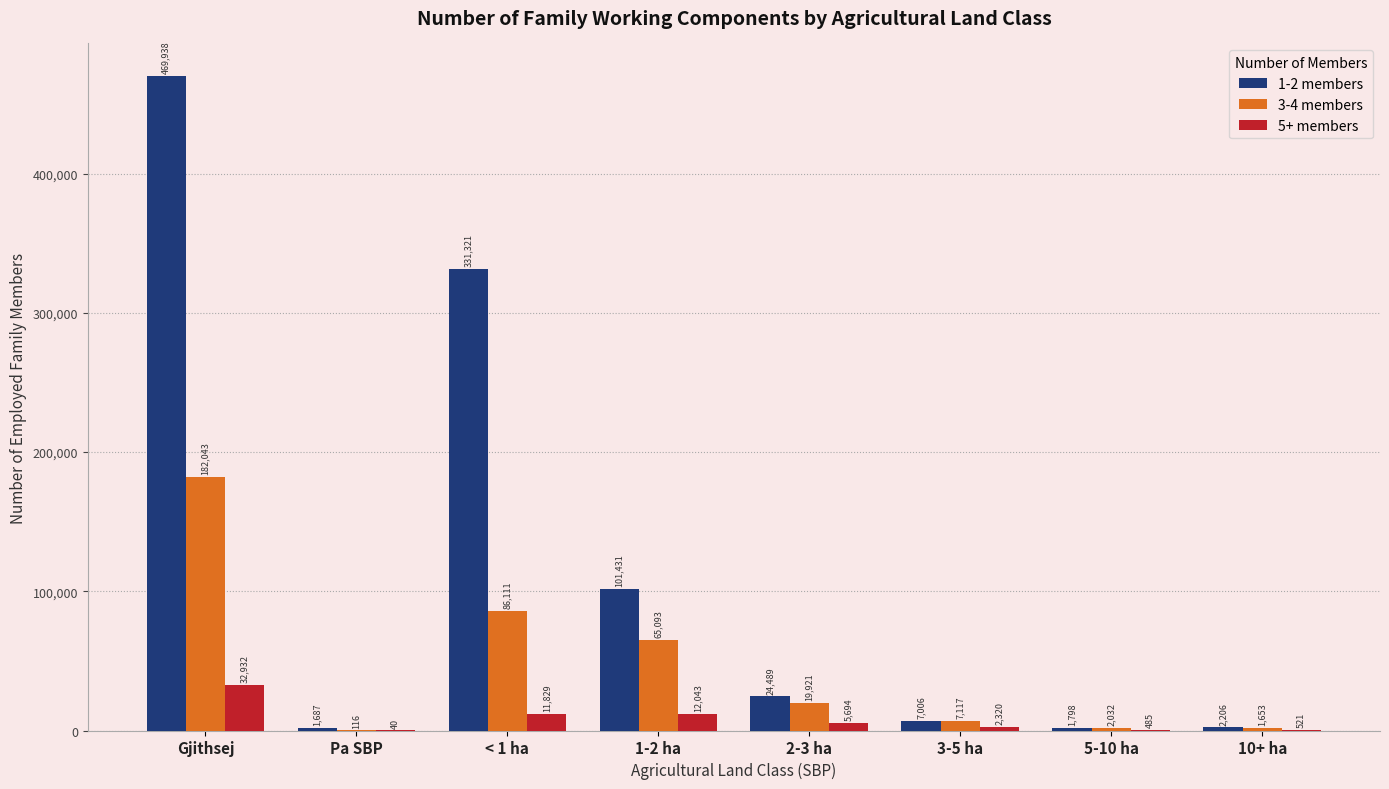

At which label is 3-4 members closest to 91079?

< 1 ha